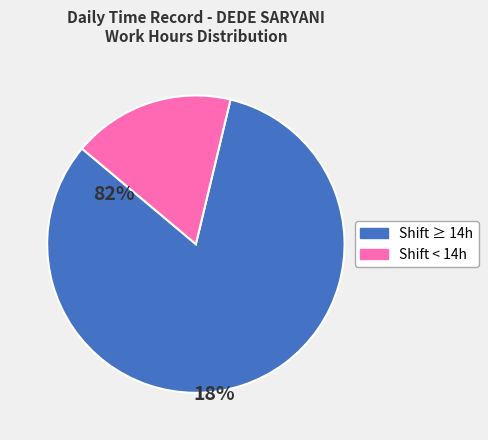

Does any single category account for the majority?

Yes